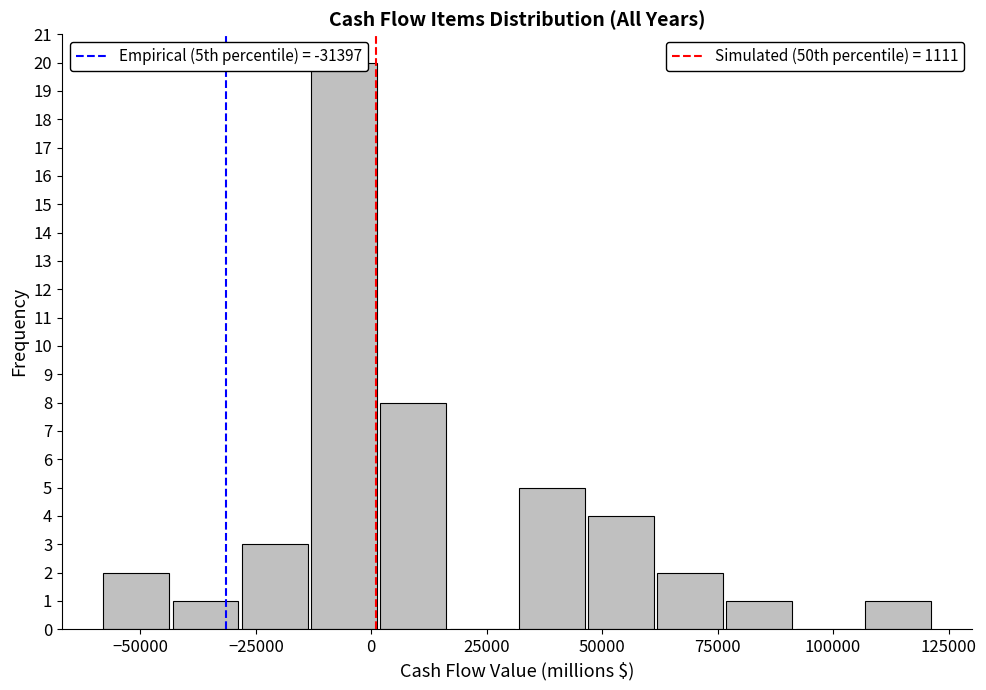

Around what value on the x-axis is the tallest bar? Give the approximate position of its centre, as read against the axis.

-5000